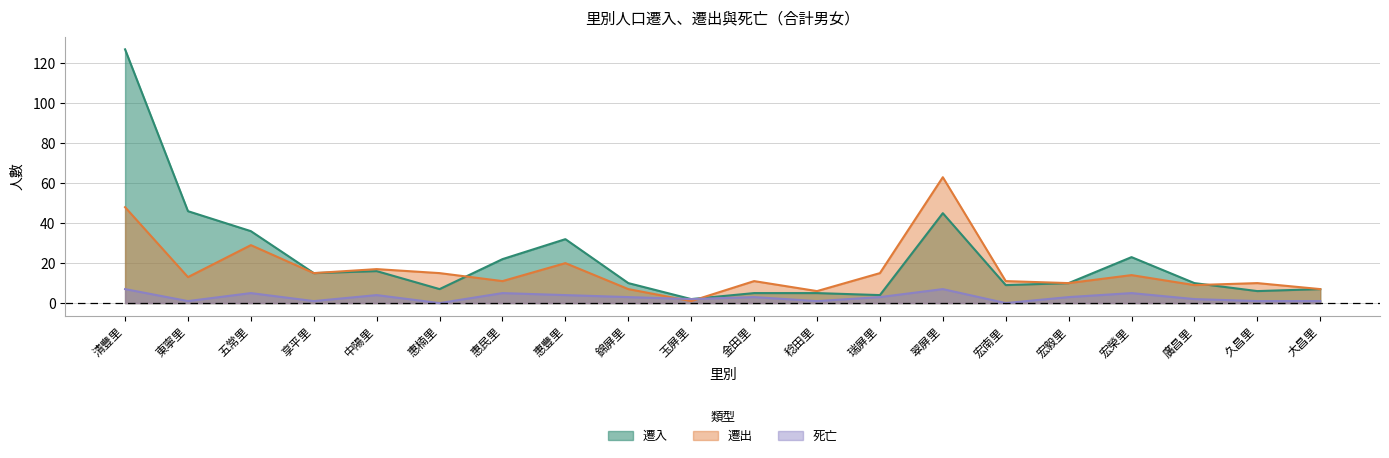

Where do 死亡 and 遷出 first cross each other?

錦屏里 and 玉屏里